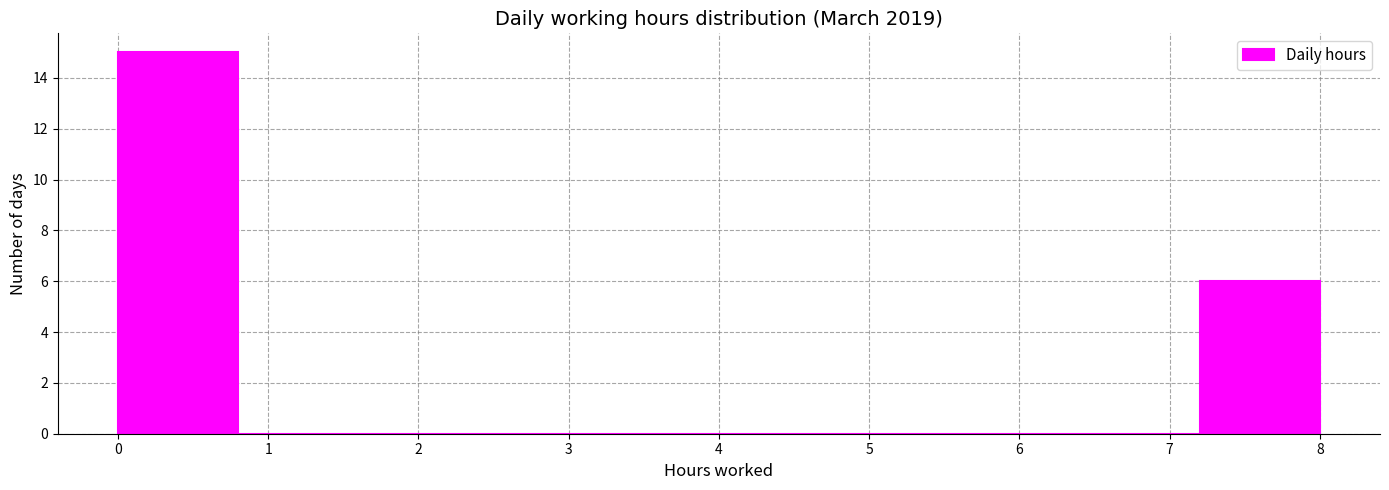

How tall is the bar that spans 7.2 to 8.0 on the x-axis? The values are not printed on the chart, so give them approximately, as read against the axis.

6